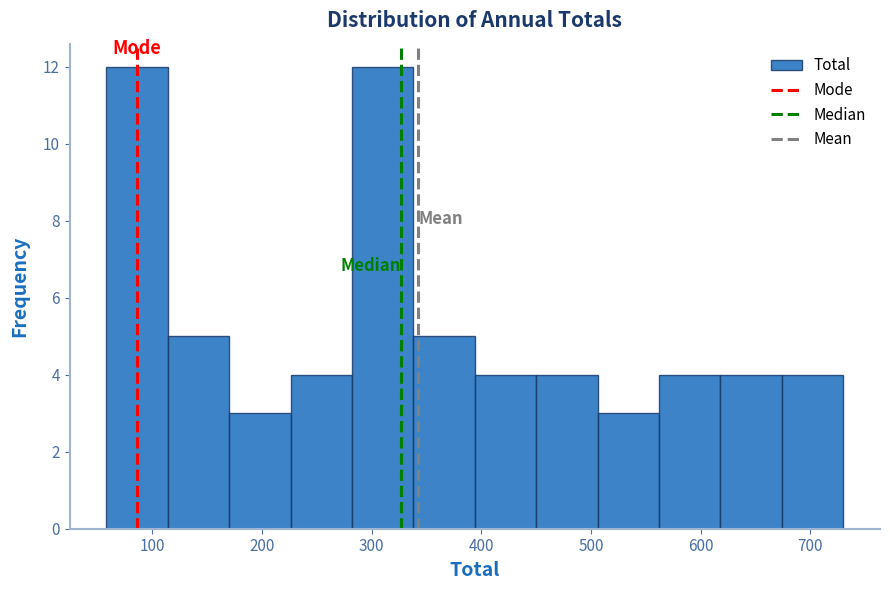

What is the height of the bar covering 170 to 230 on the x-axis? Neither the bar edges nor the heights are printed on the chart, so give them approximately, as read against the axes.

3